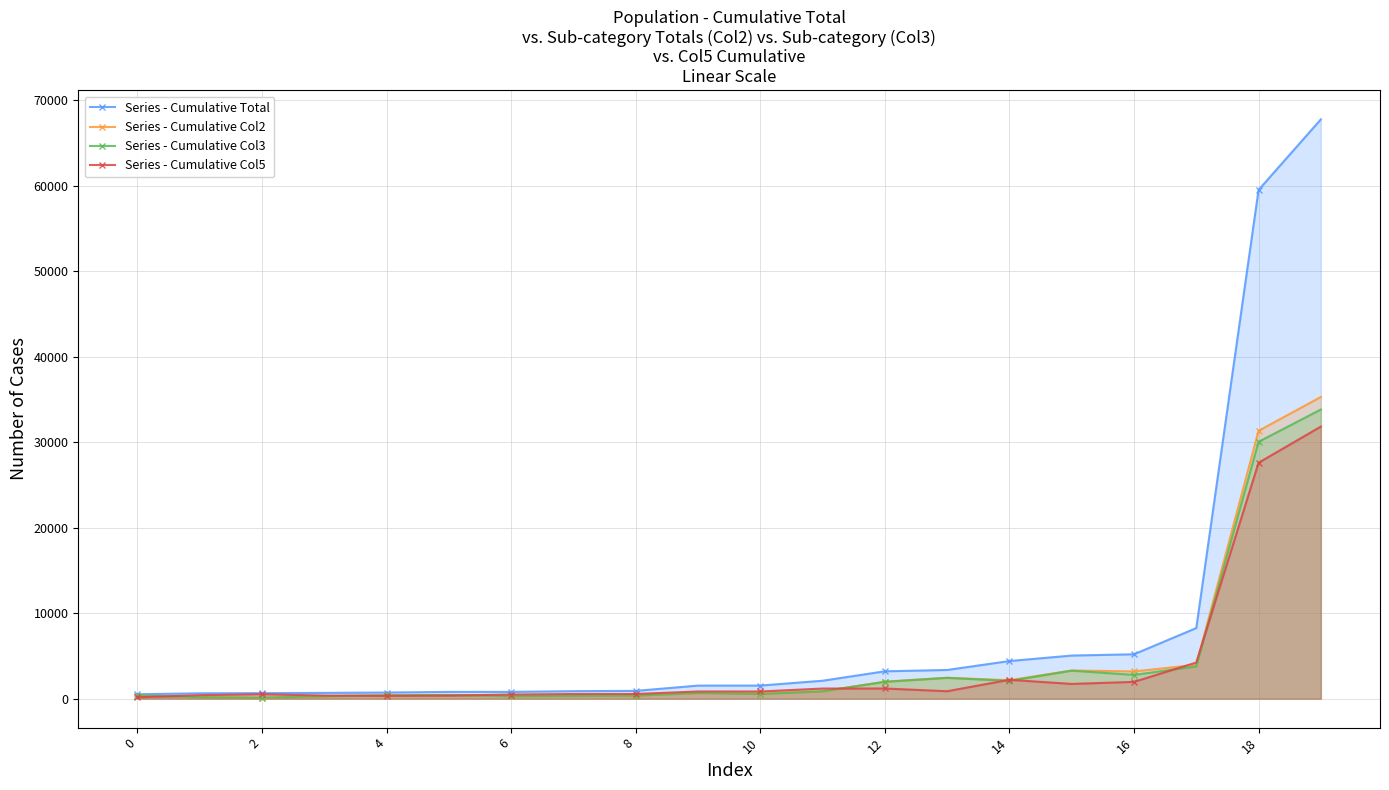

Rank the series by their maximum value, from highest to lowest.

Series - Cumulative Total, Series - Cumulative Col2, Series - Cumulative Col3, Series - Cumulative Col5